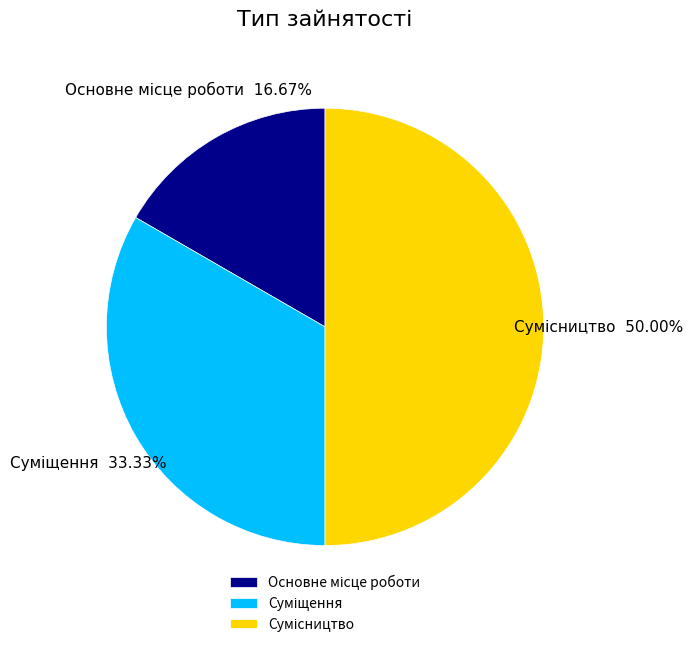

Combined, do Суміщення and Основне місце роботи account for over 50%?

No